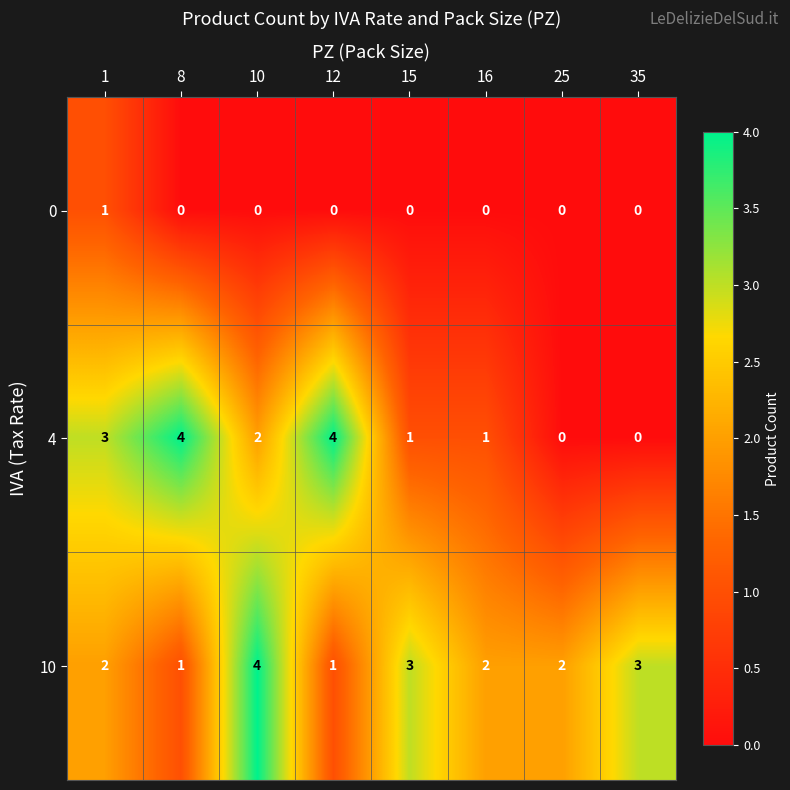

Count the 10 values in the range 2 to 3.

5